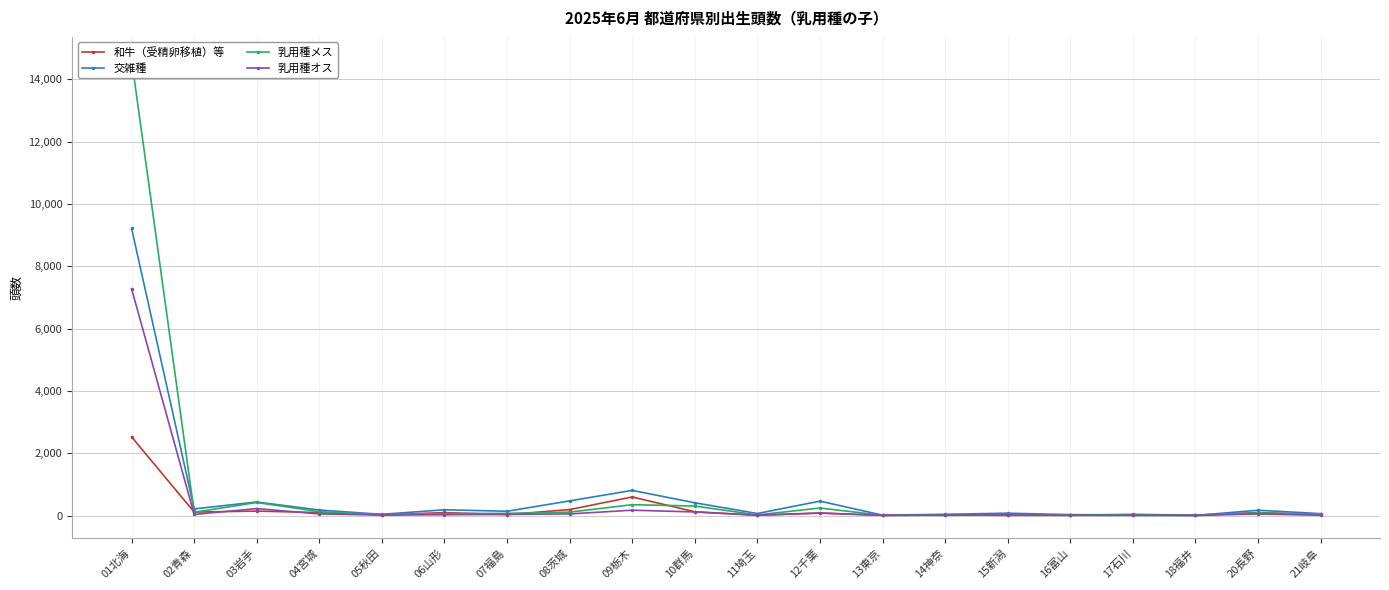

What is the lowest value of the 乳用種メス series?

7